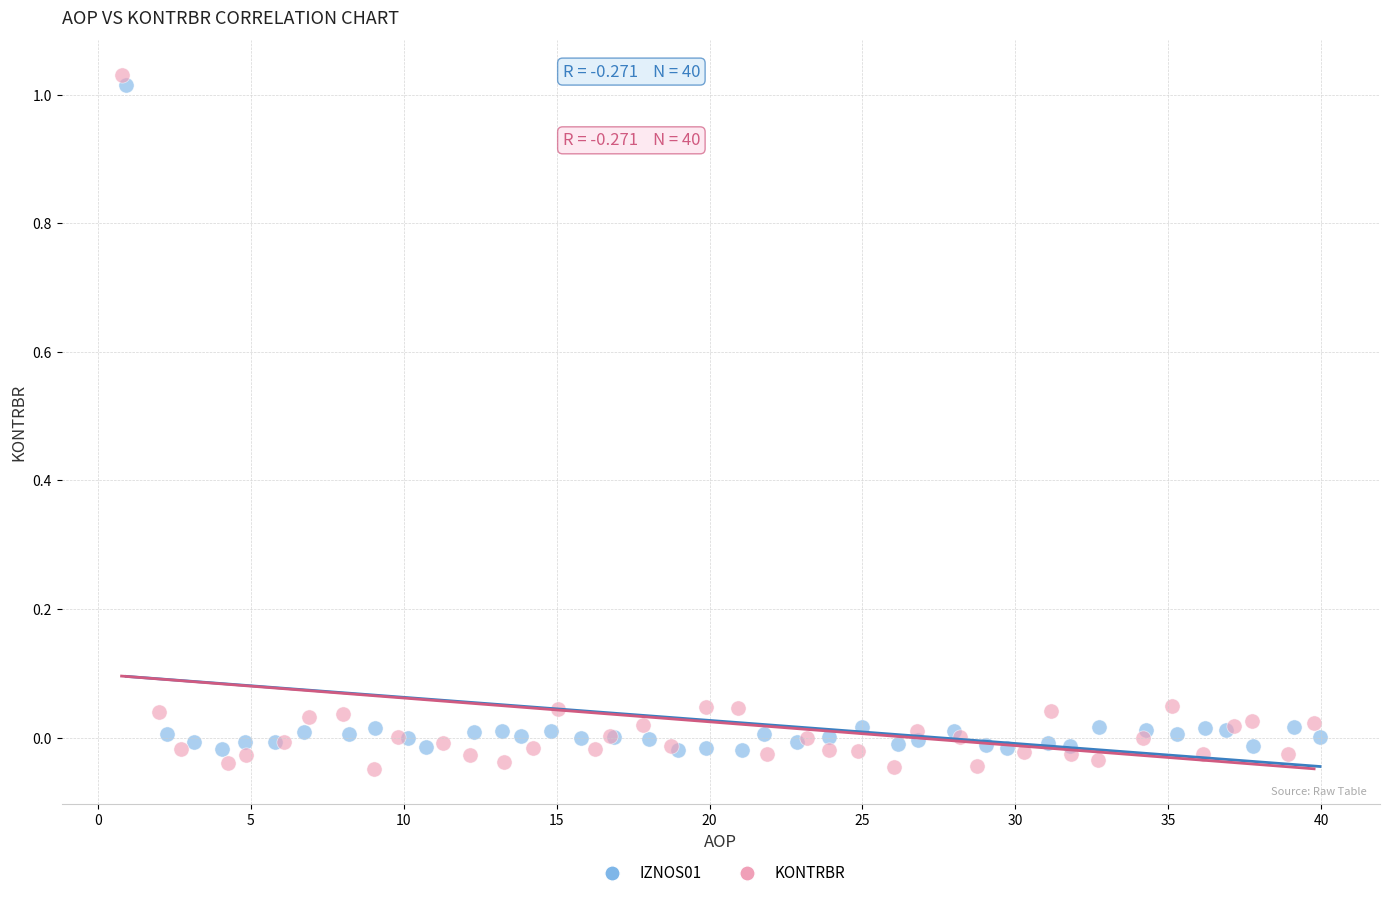

What are all the series names shown in the legend?

IZNOS01, KONTRBR